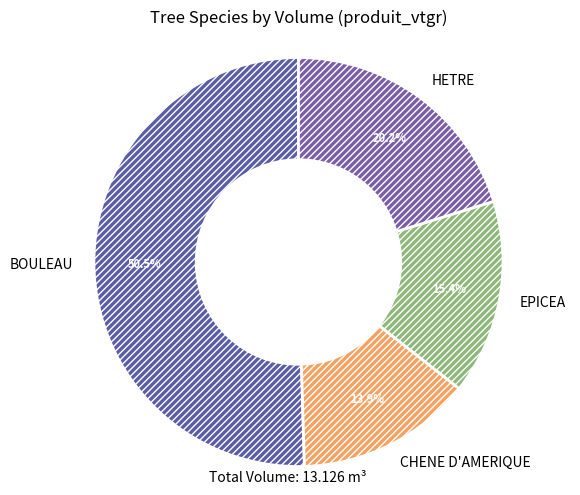

Which has a higher value, CHENE D'AMERIQUE or BOULEAU?

BOULEAU